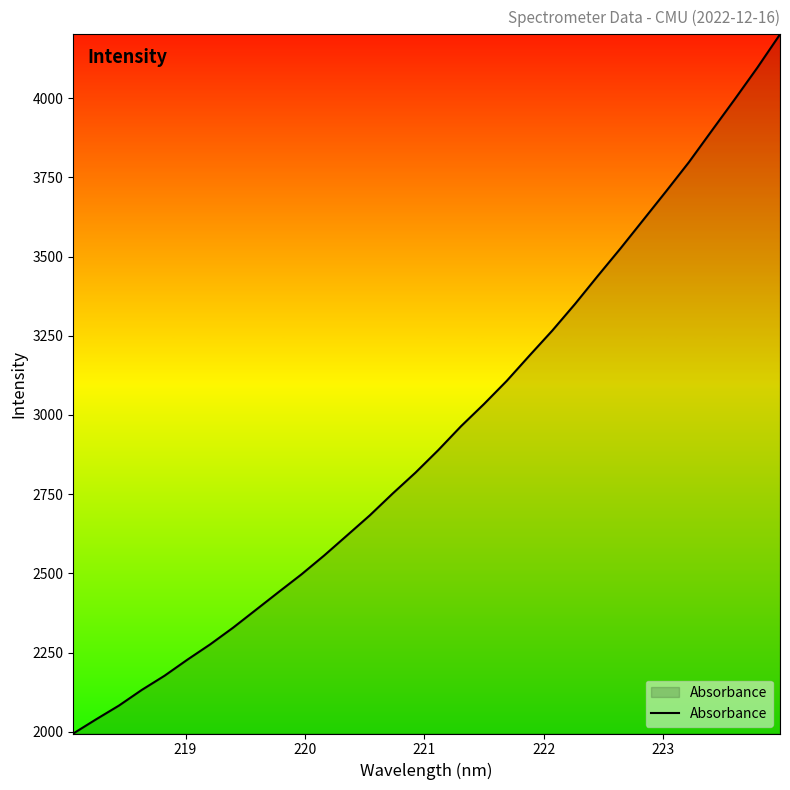

What is the greatest value displayed?

4201.6